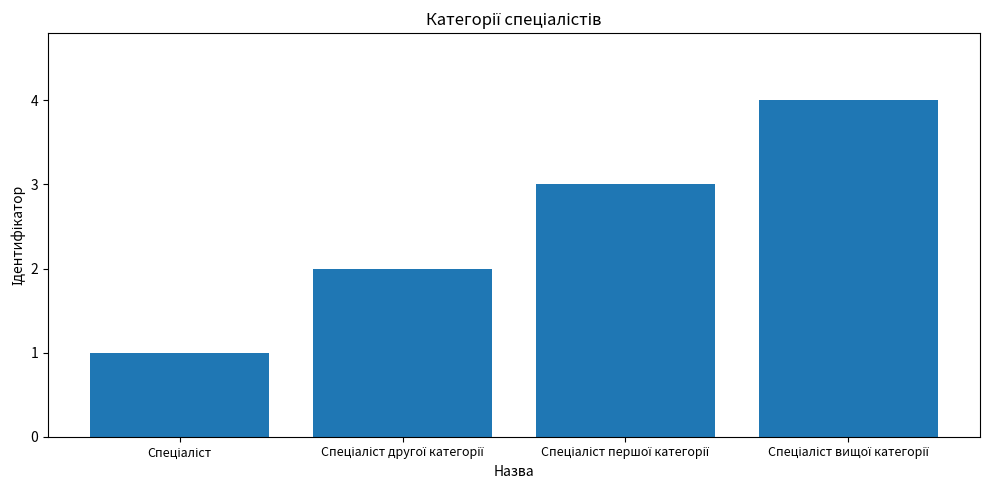

What is the difference between the maximum and minimum values?

3